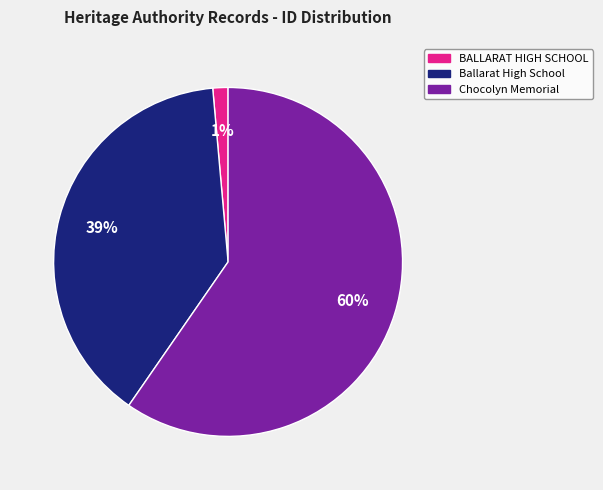

Does any single category account for the majority?

Yes